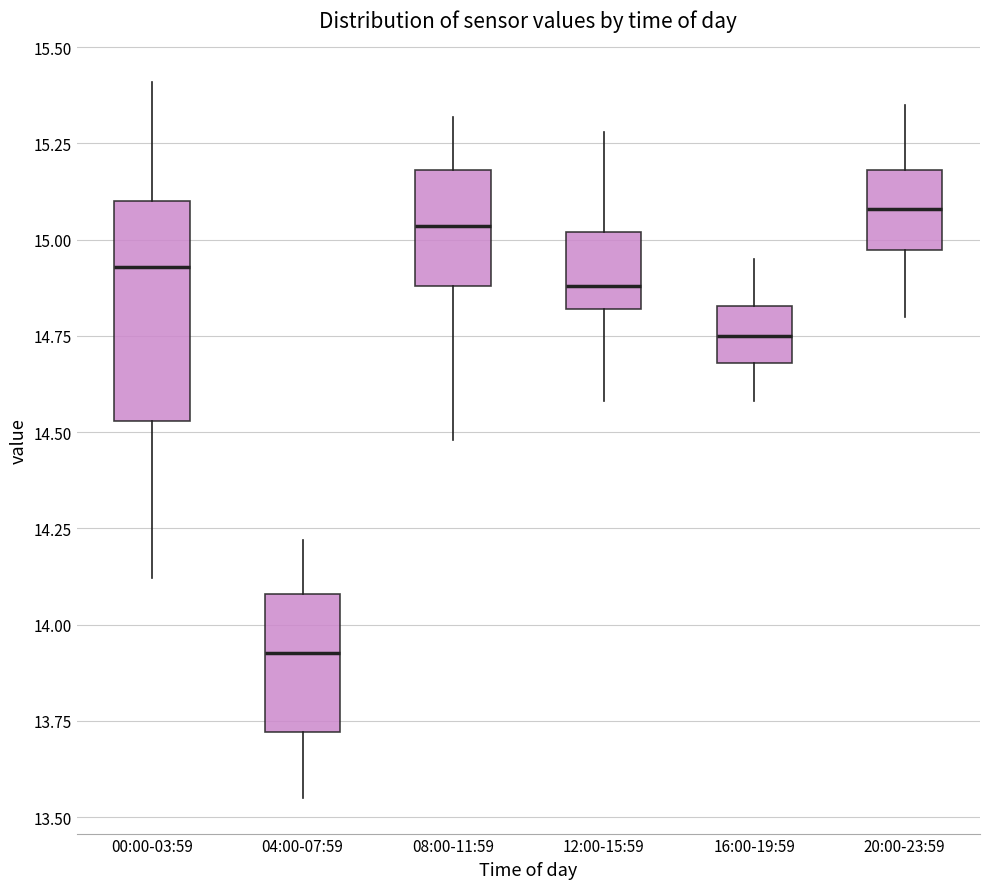

Reading left to right, read every box against the y-axis: the position of its median line, the range the box covers, and the ends of its whiskers. The values are not printed on the chart, so give them approximately, as read against the axis.

00:00-03:59: median 14.95, box 14.55 to 15.10, whiskers 14.10 to 15.40
04:00-07:59: median 13.95, box 13.70 to 14.10, whiskers 13.55 to 14.20
08:00-11:59: median 15.05, box 14.90 to 15.20, whiskers 14.50 to 15.30
12:00-15:59: median 14.90, box 14.80 to 15.00, whiskers 14.60 to 15.30
16:00-19:59: median 14.75, box 14.70 to 14.85, whiskers 14.60 to 14.95
20:00-23:59: median 15.10, box 14.95 to 15.20, whiskers 14.80 to 15.35